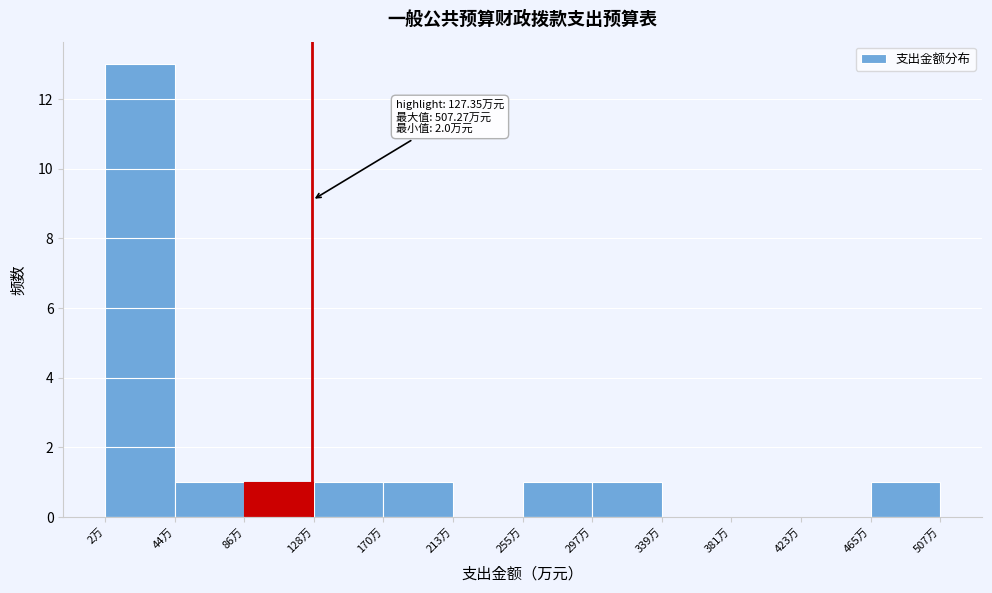

Which range on the x-axis has the tallest bar?

0 to 45